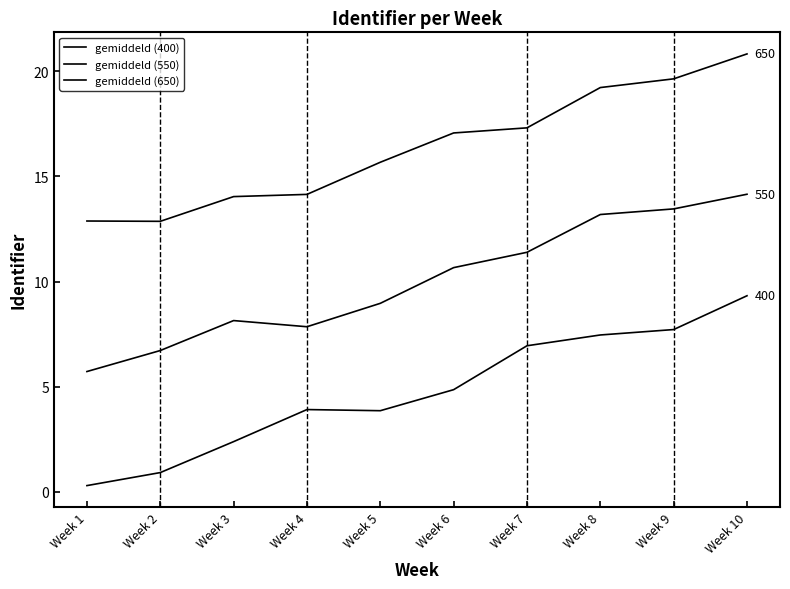

Reading left to right, list all the values displayed in this chart.

gemiddeld (400): 0.3	0.9	2.4	3.9	3.9	4.9	6.9	7.5	7.7	9.3
gemiddeld (550): 5.7	6.7	8.1	7.9	9.0	10.7	11.4	13.2	13.5	14.2
gemiddeld (650): 12.9	12.9	14.0	14.1	15.7	17.1	17.3	19.2	19.6	20.8